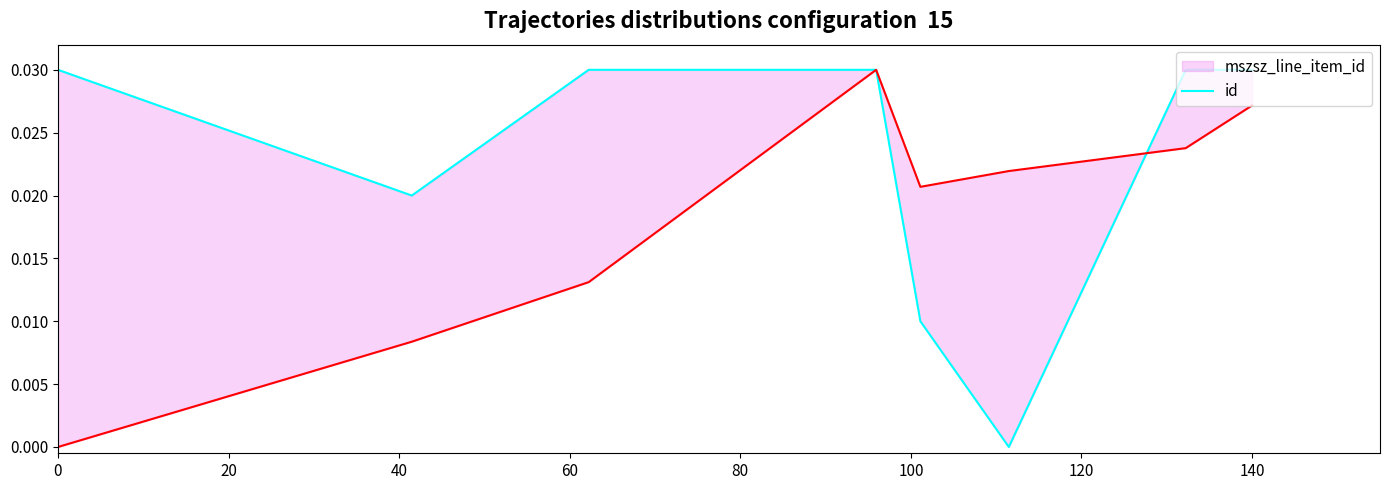

Between 140 and 60, which is larger?

140